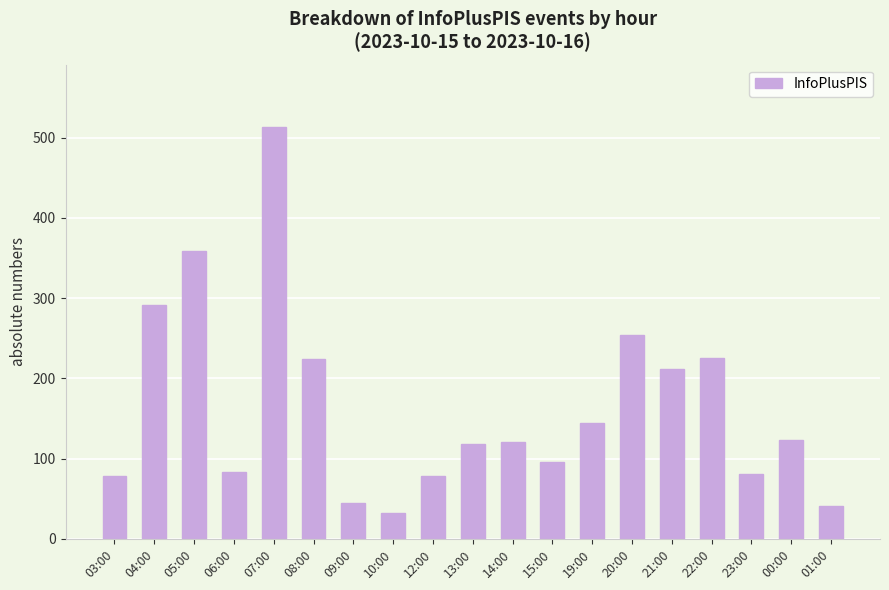

What is the minimum value shown in the chart?

32